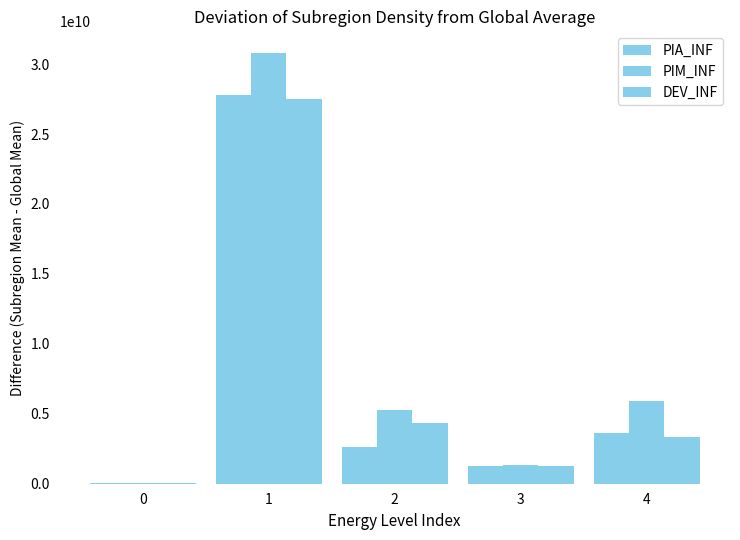

Rank the series at 3 from lowest to highest value.

PIA_INF, DEV_INF, PIM_INF